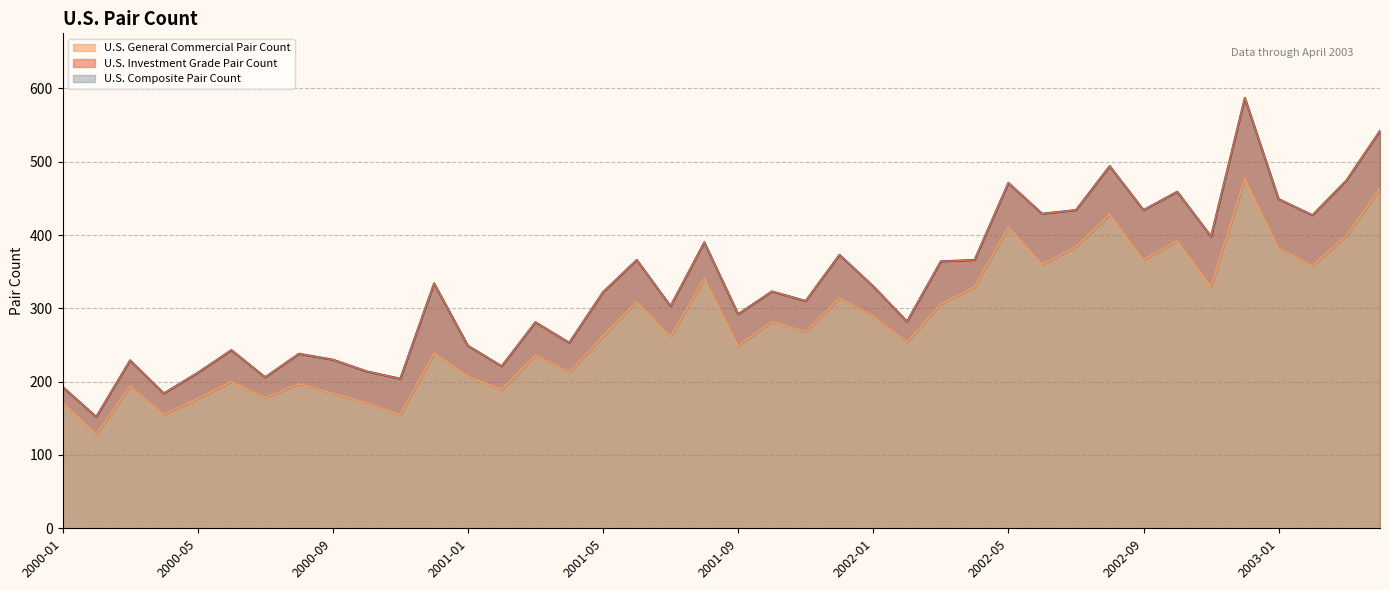

Is the value of U.S. Composite Pair Count at 2000-05 greater than the value of U.S. General Commercial Pair Count at 2001-01?

Yes